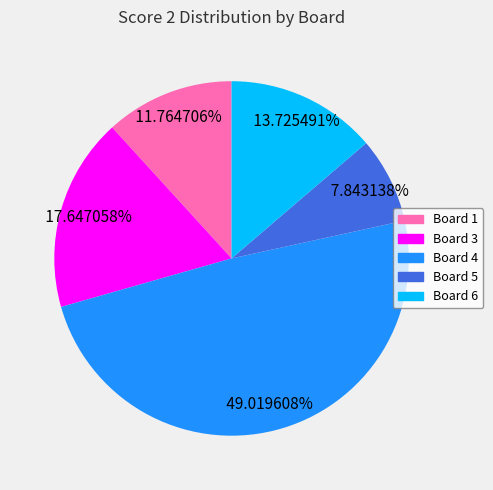

Is there a majority slice in this chart?

No